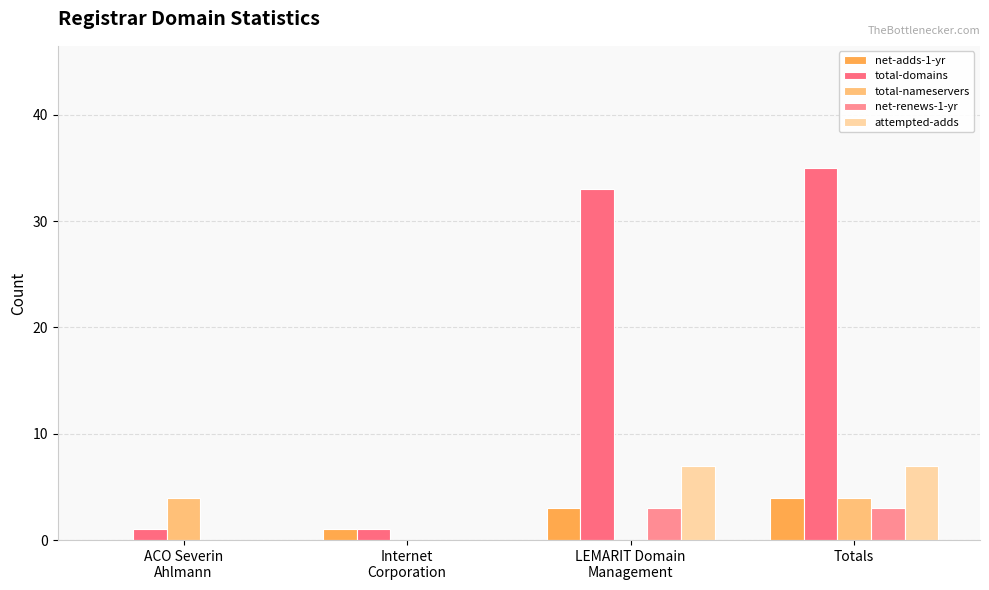

How many groups of bars are there?

4